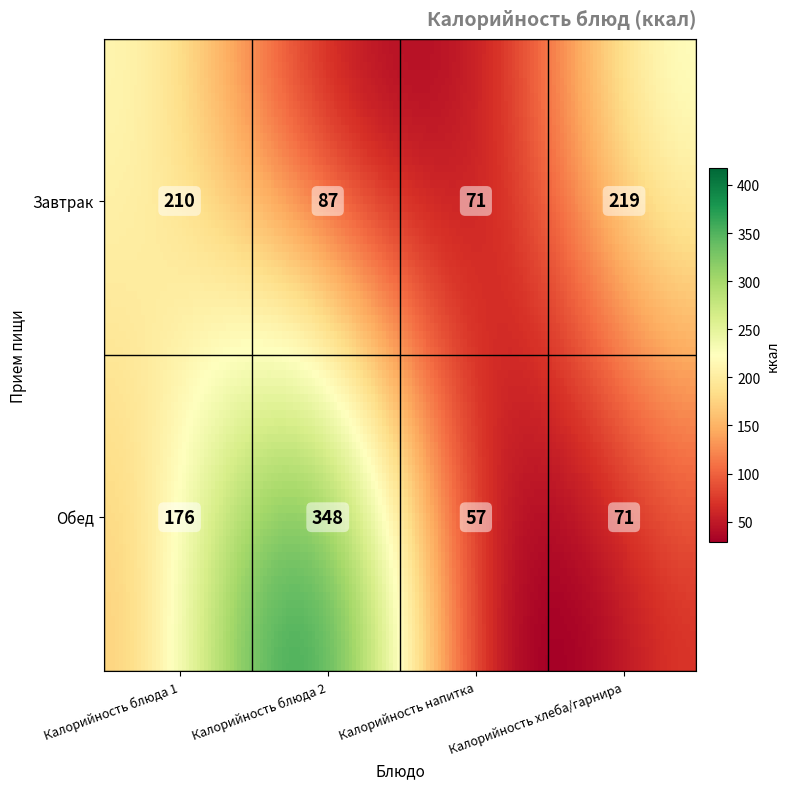

Which series changed the most between Обед and 2?

Обед